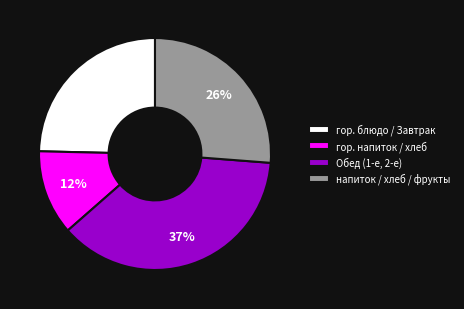

Is the sum of гор. напиток / хлеб and гор. блюдо / Завтрак greater than half?

No